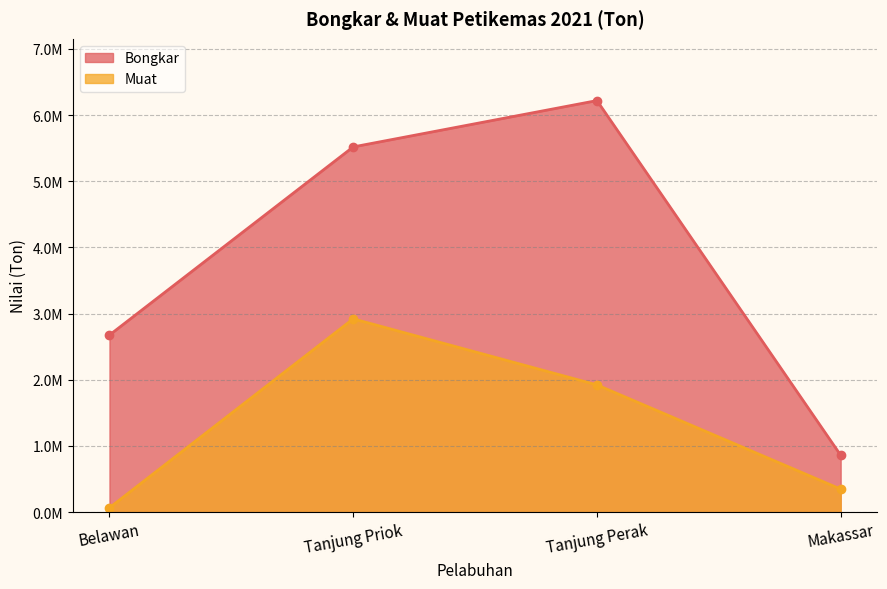

What value does the Muat series have at Tanjung Priok, to the nearest 50?

2920950